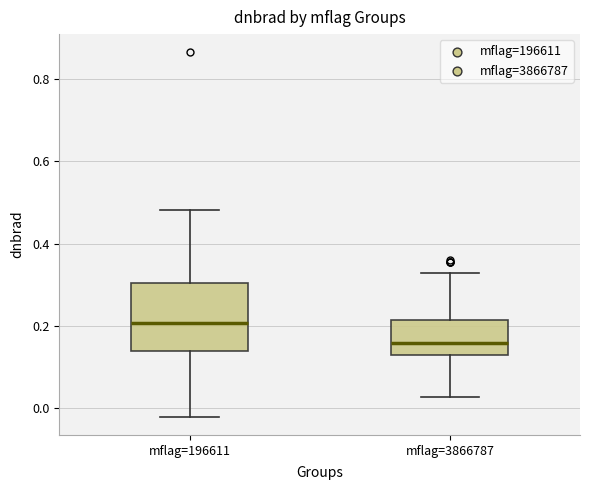

Comparing the boxes themselves (not the whiskers), which one is the tallest?

mflag=196611